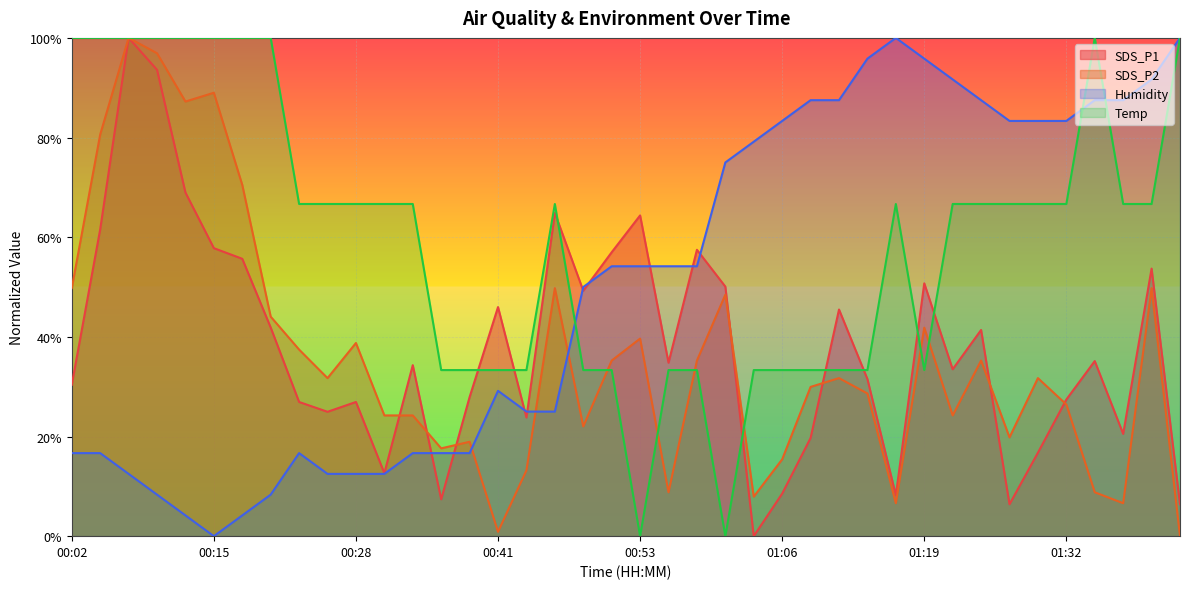

How many times do SDS_P2 and SDS_P1 cross each other?

7